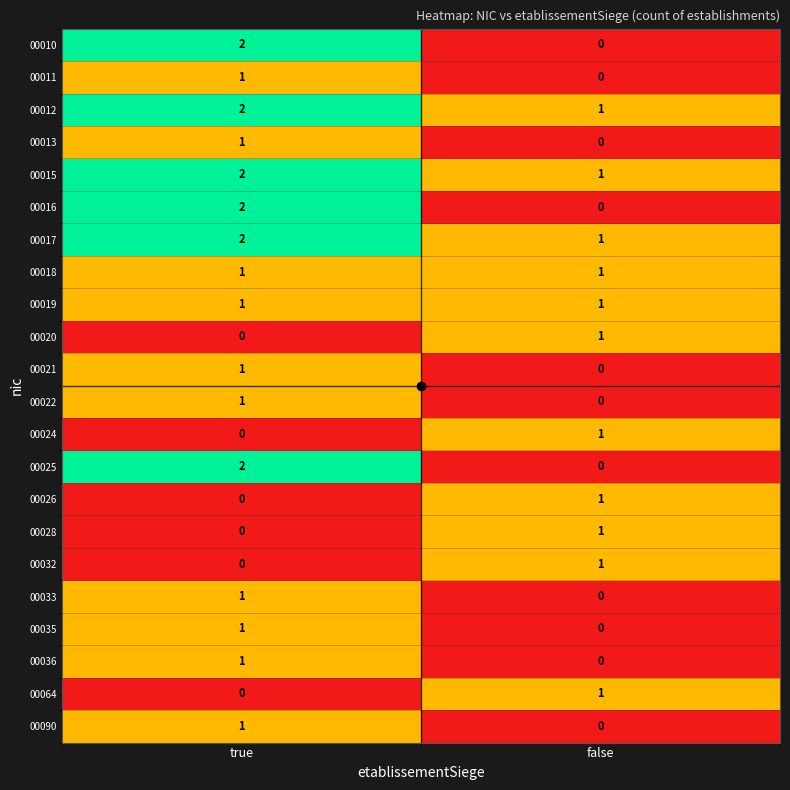

Rank the categories by 00032 value from highest to lowest.

false, true